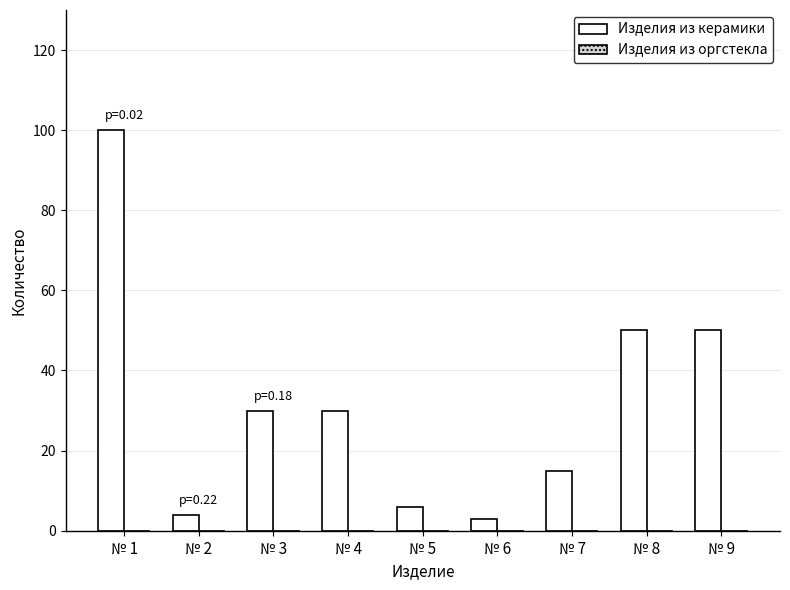

Are the bars horizontal?

No